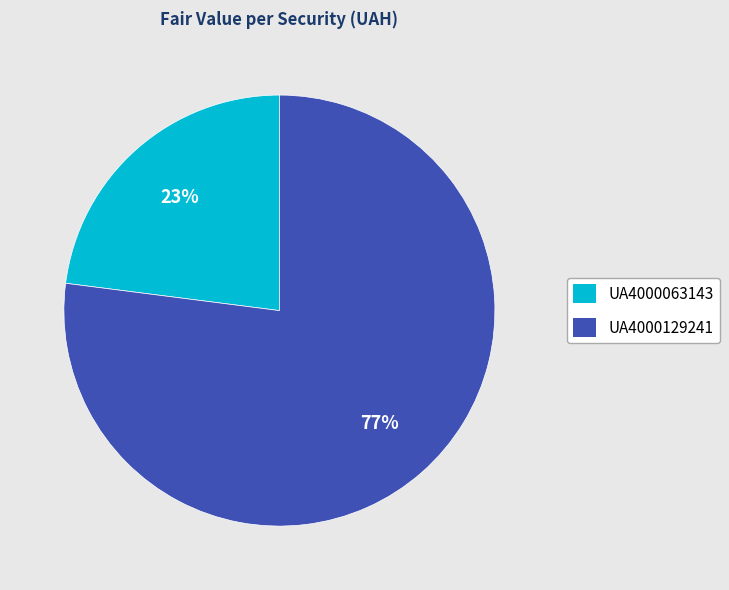

True or false: UA4000063143 accounts for 23% of the total.

True